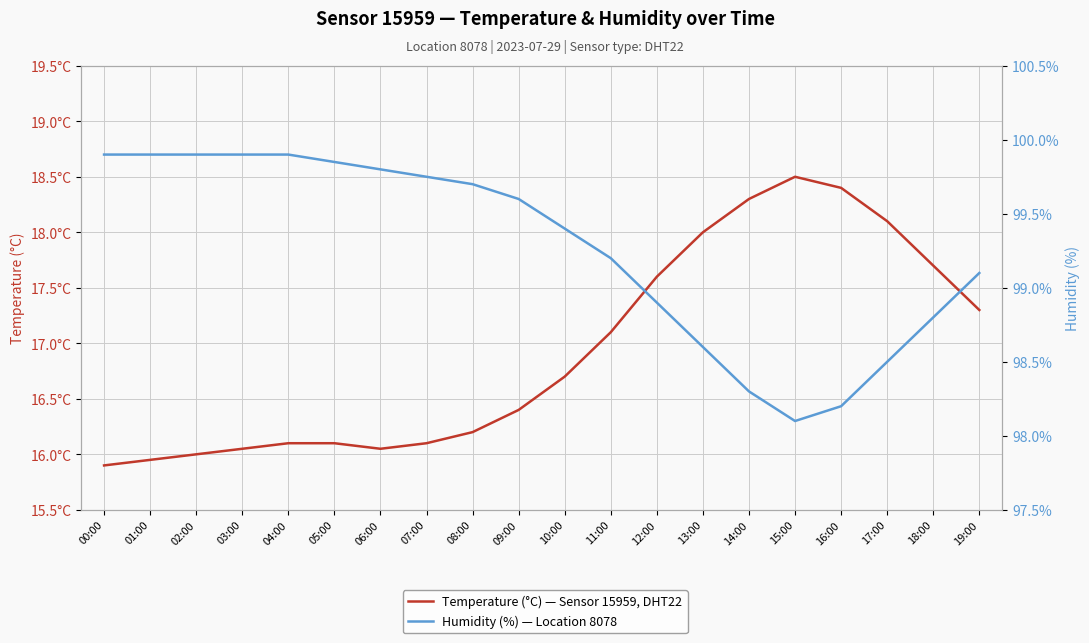

Is this an area chart (filled region under the line)?

No